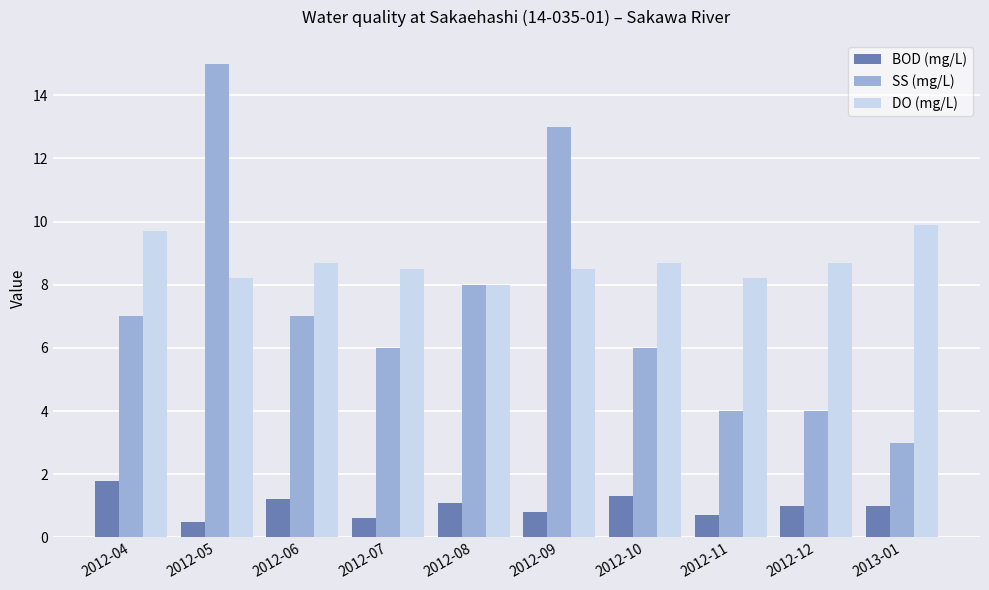

Where is SS (mg/L) nearest to the value 9?

2012-08